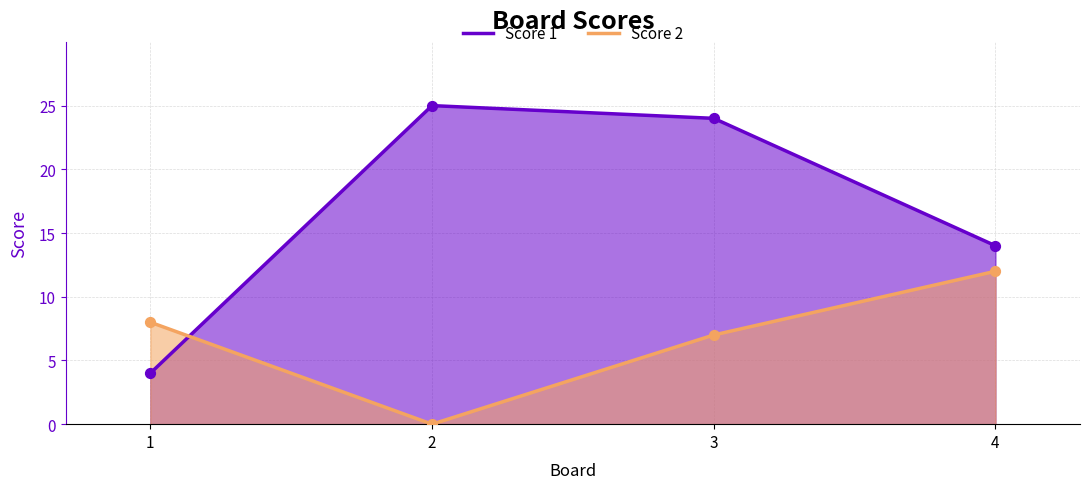

Which series reaches the minimum Y coordinate?

Score 2